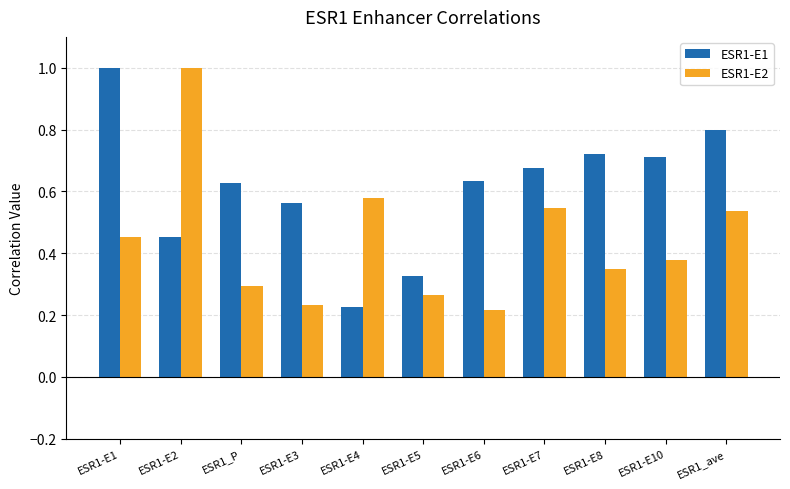

At ESR1_P, list the series in order from smallest to largest.

ESR1-E2, ESR1-E1